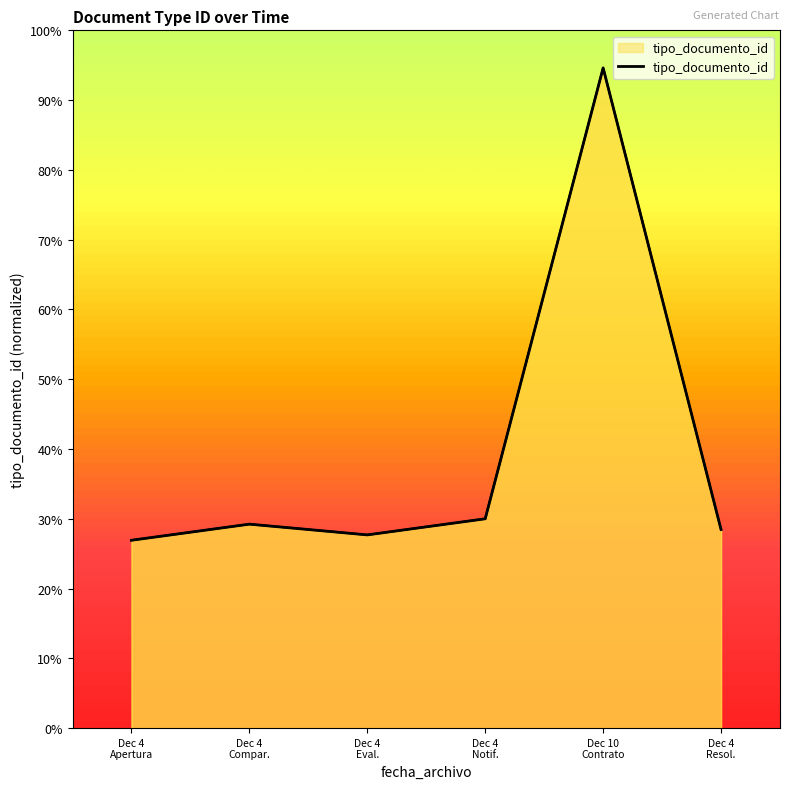

The value at Dec 4
Resol. is 28.5. True or false?

True